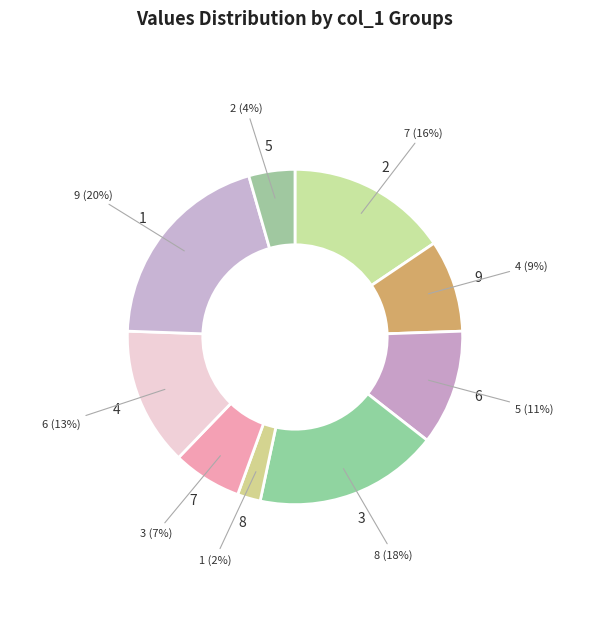

Count the number of slices in the pie.

9